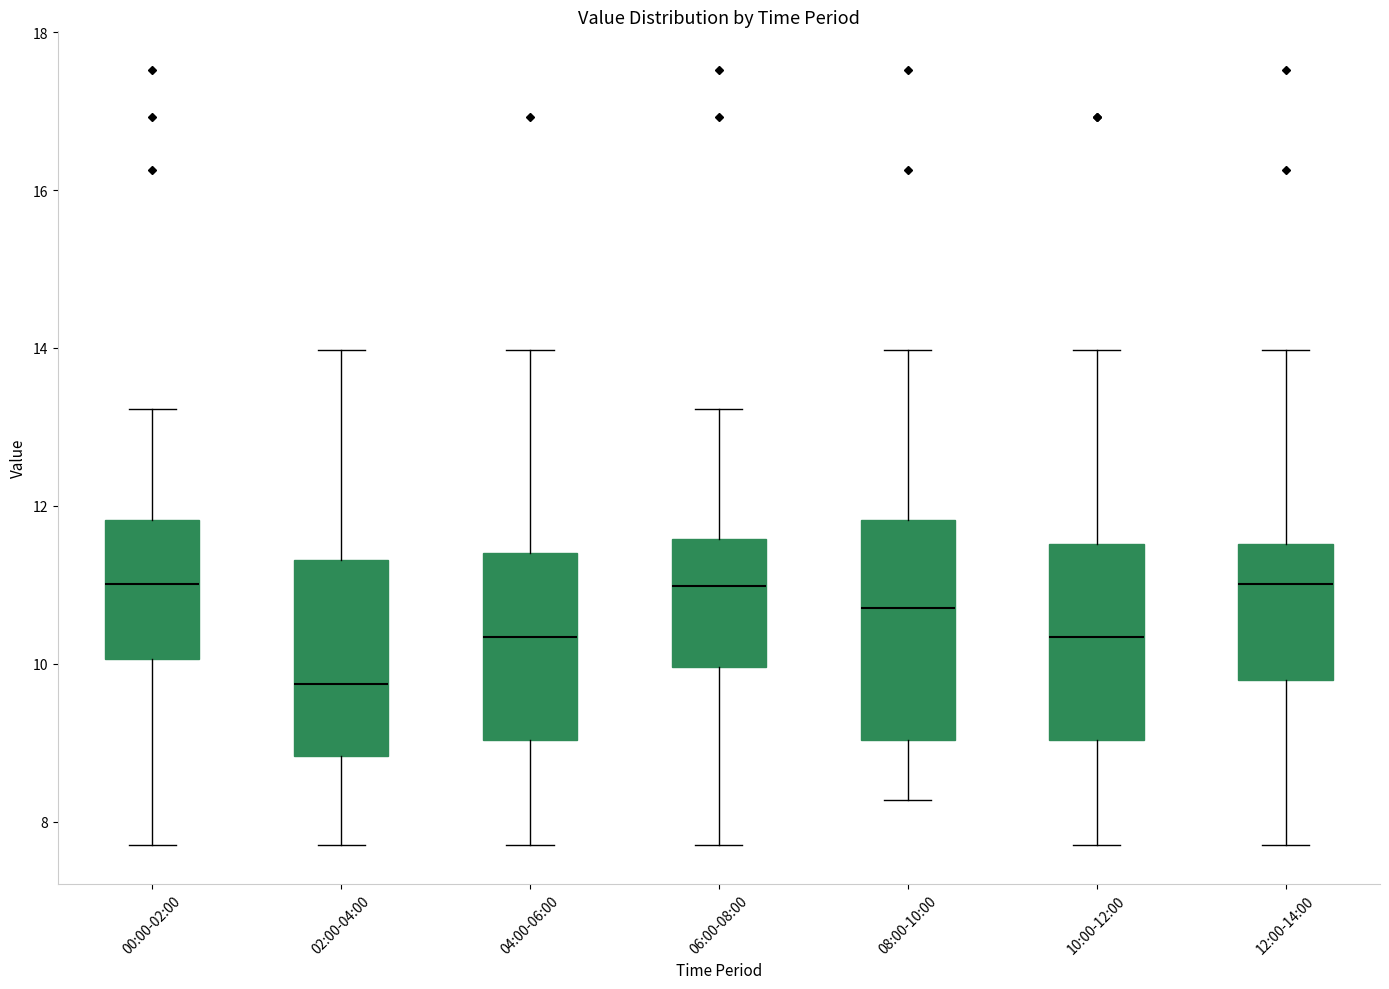

Where does the lower whisker of the box for 04:00-06:00 end on the y-axis? The values are not printed on the chart, so give them approximately, as read against the axis.

7.8